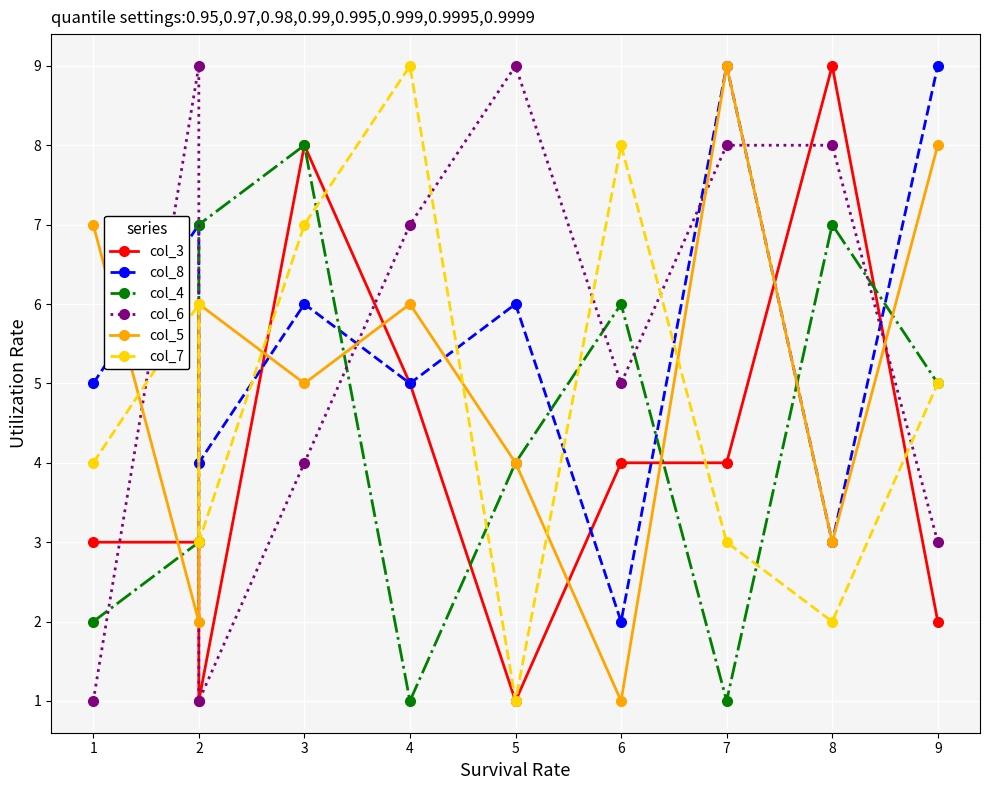

The col_7 series shows 3 at 7. True or false?

True